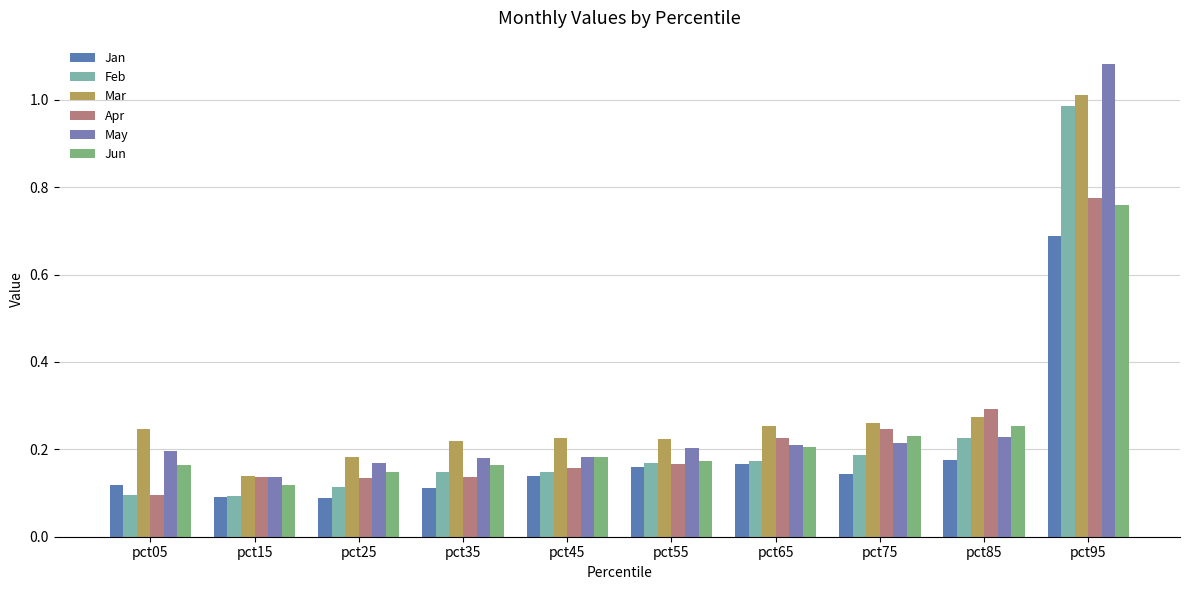

What is the sum of all Feb values?

2.3